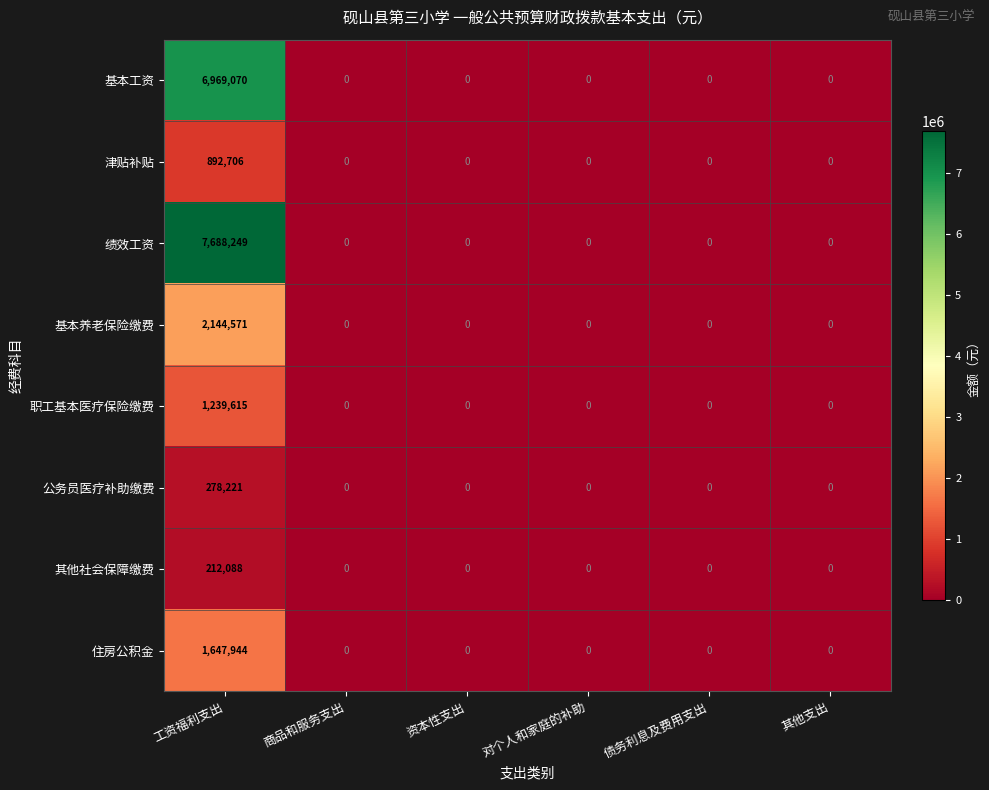

Is it true that 基本工资 equals 2197721 at 资本性支出?

False